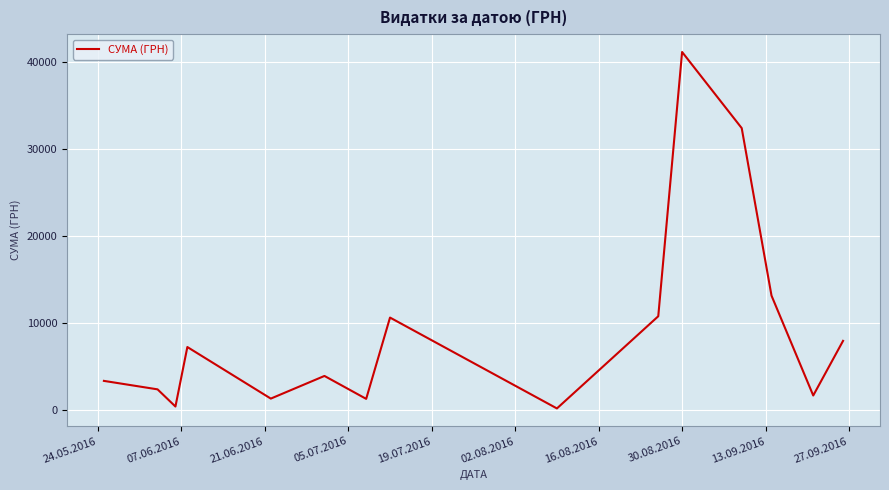

What is the difference between the maximum and minimum values?

40986.0